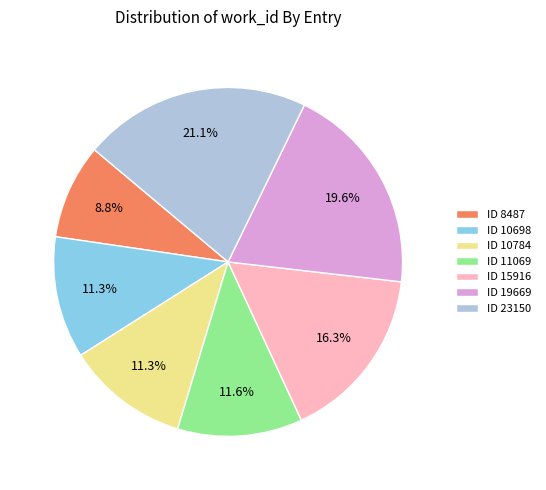

Combined, do ID 8487 and ID 23150 account for over 50%?

No